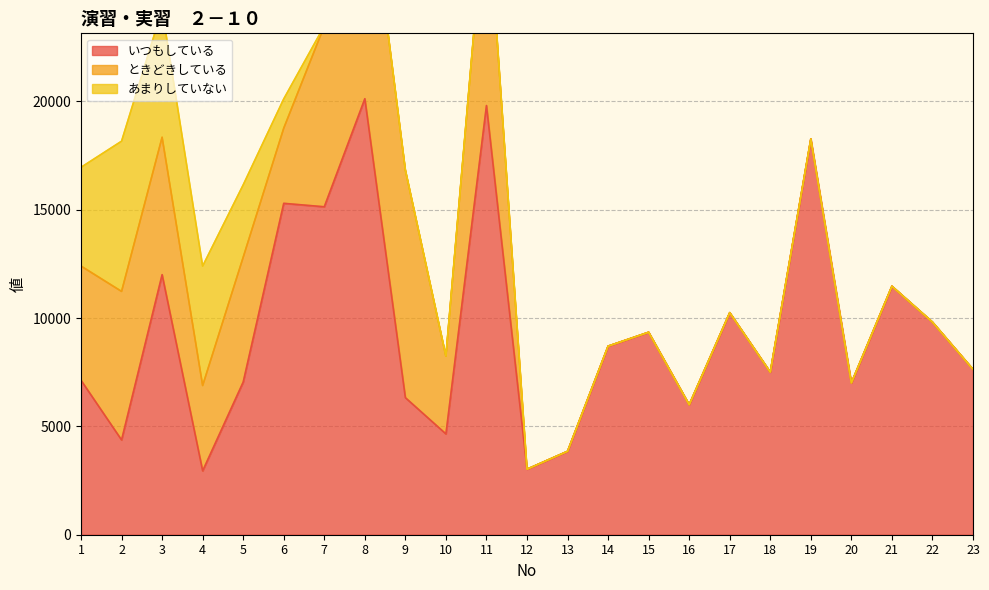

What are all the series names shown in the legend?

いつもしている, ときどきしている, あまりしていない